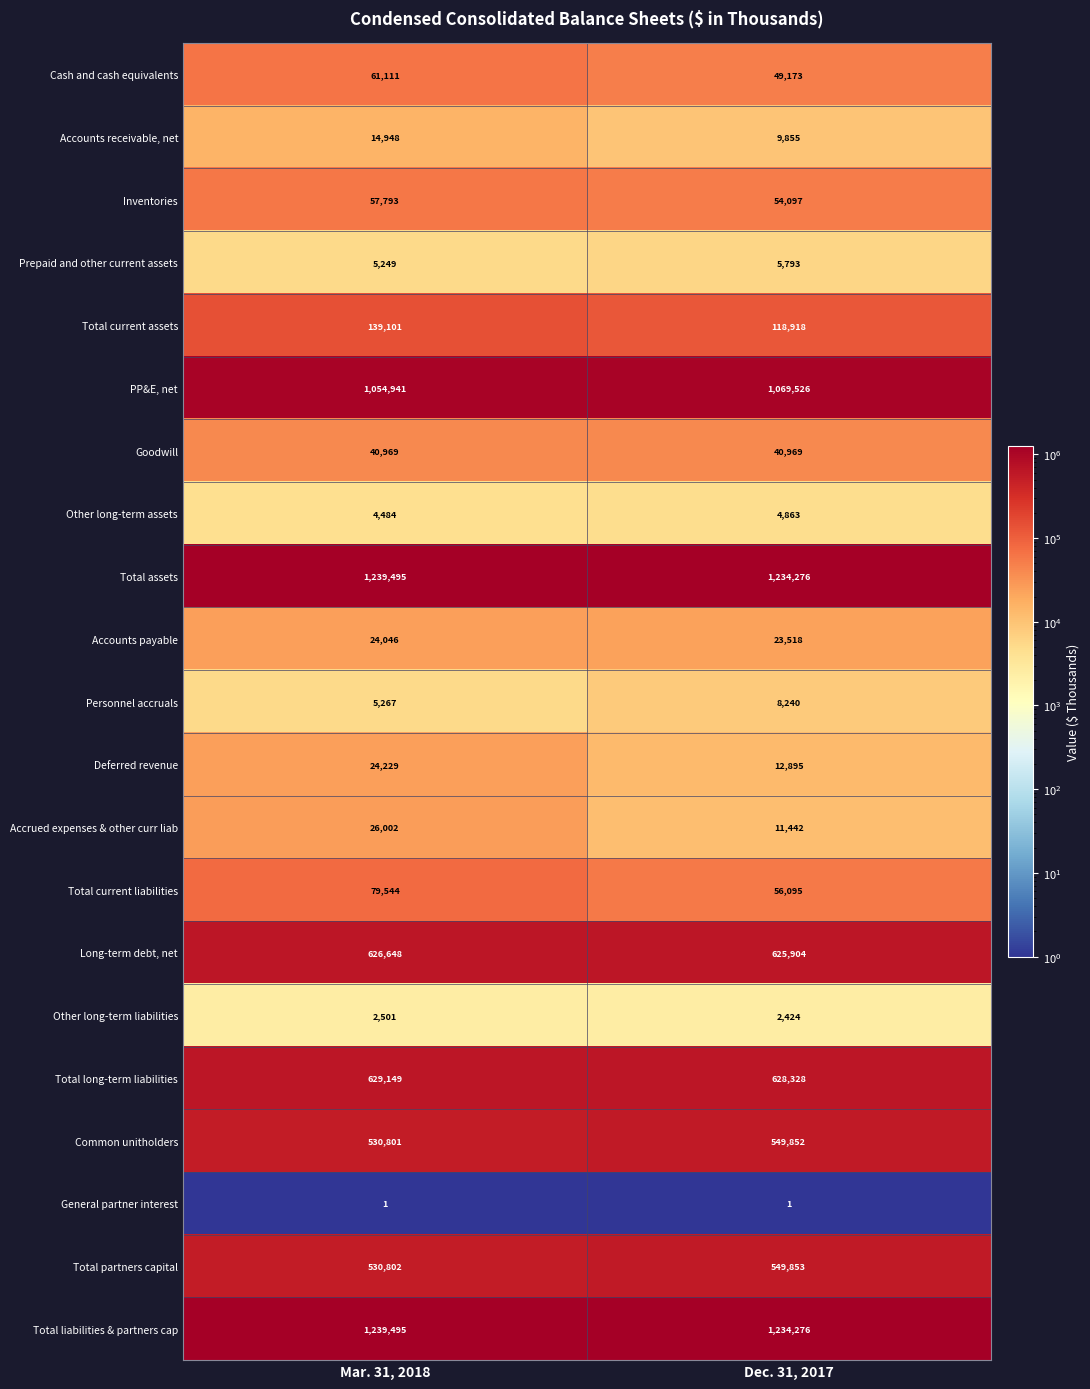

What value does the Common unitholders series have at Mar. 31, 2018, to the nearest 10?

530800